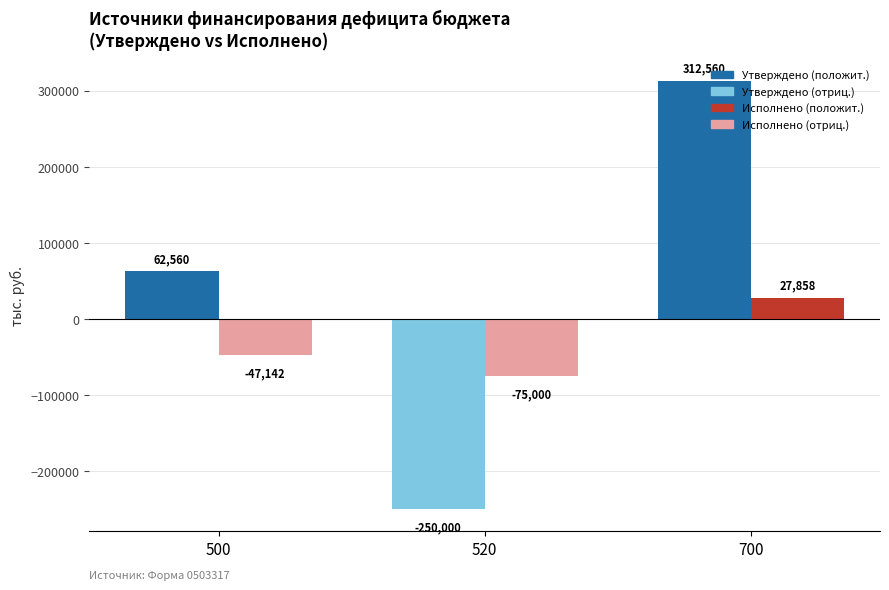

What is the greatest value displayed?

312560.0